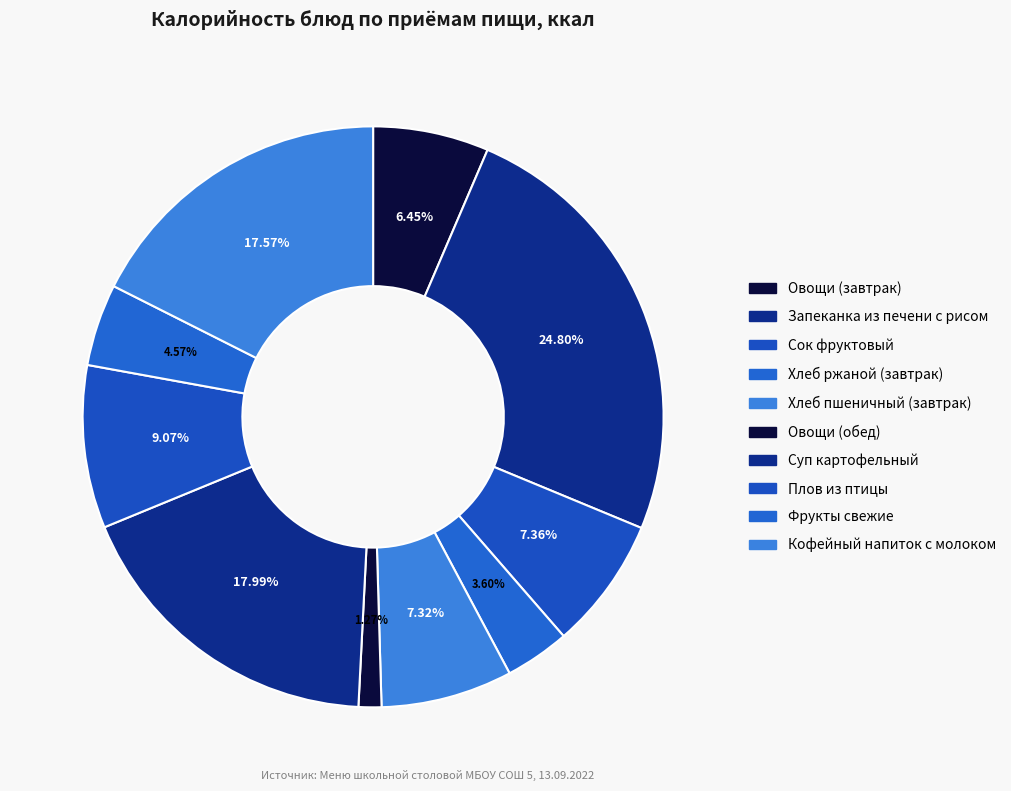

How many slices are in this pie chart?

10